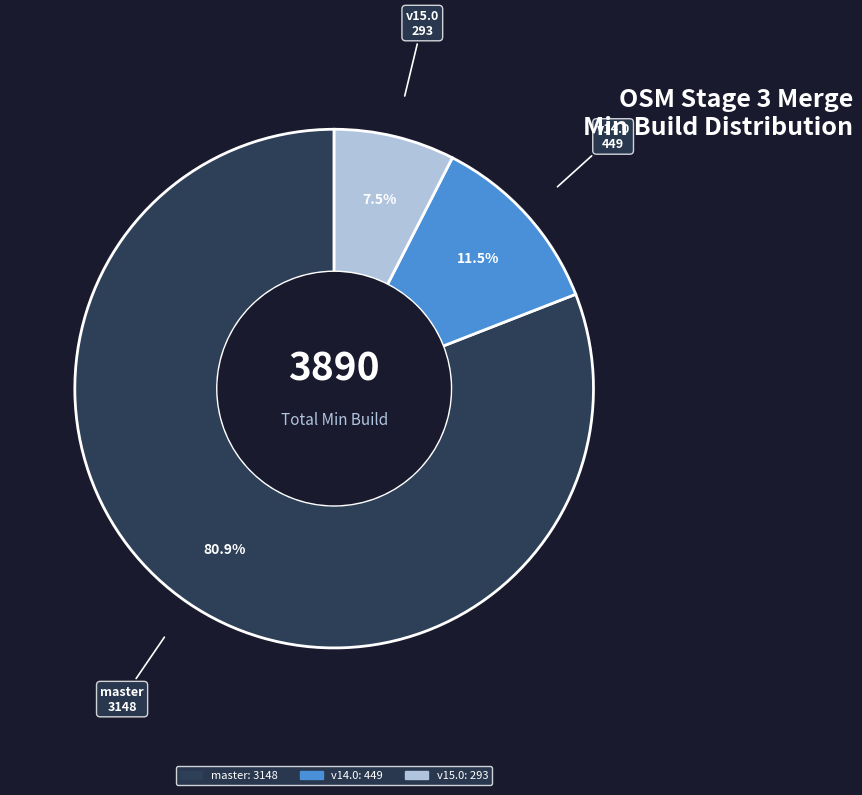

How many slices are in this pie chart?

3